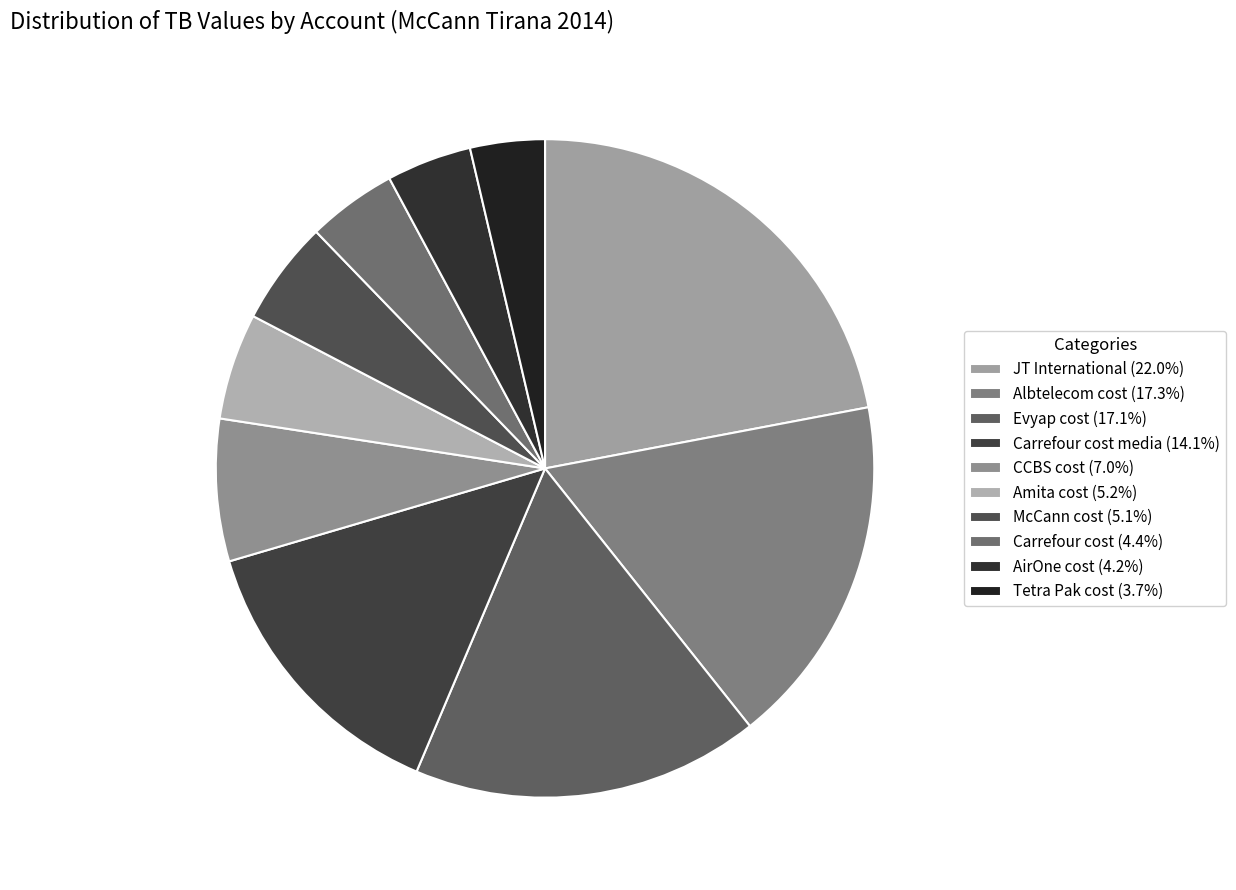

How many segments does this pie chart have?

10